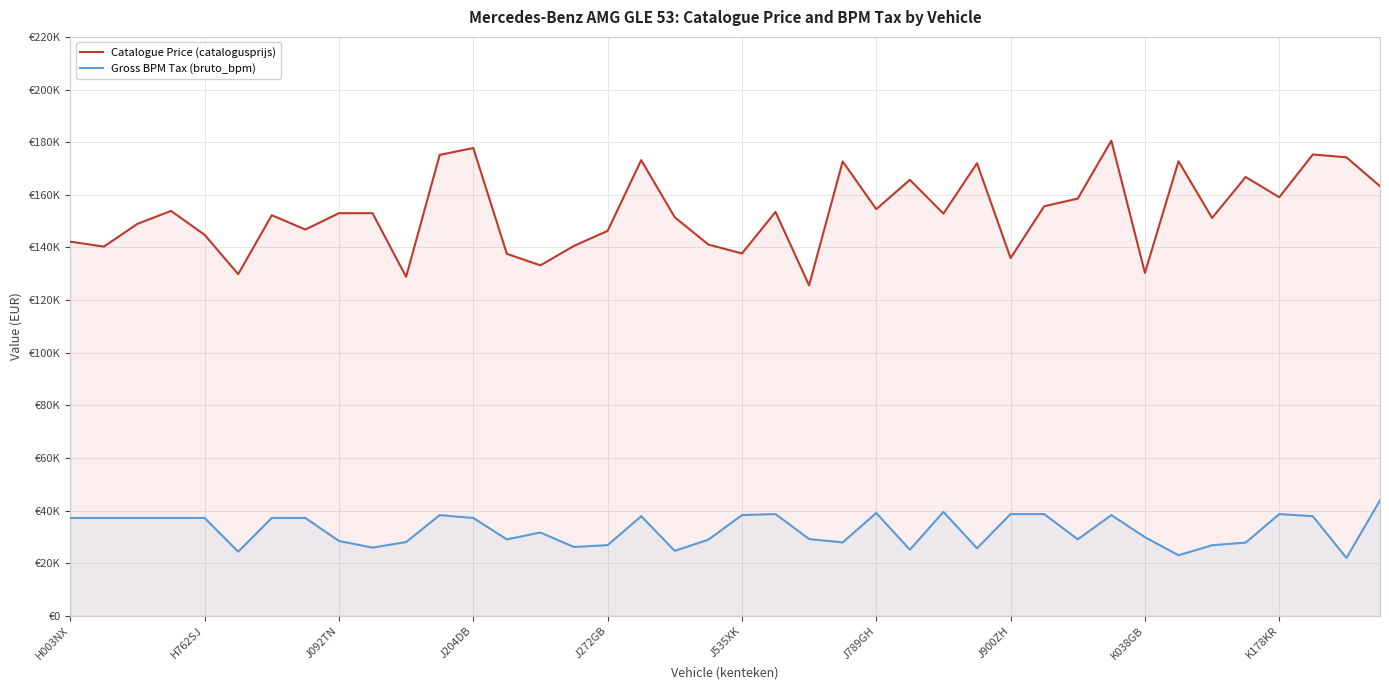

What is the highest value of the Gross BPM Tax (bruto_bpm) series?

43838